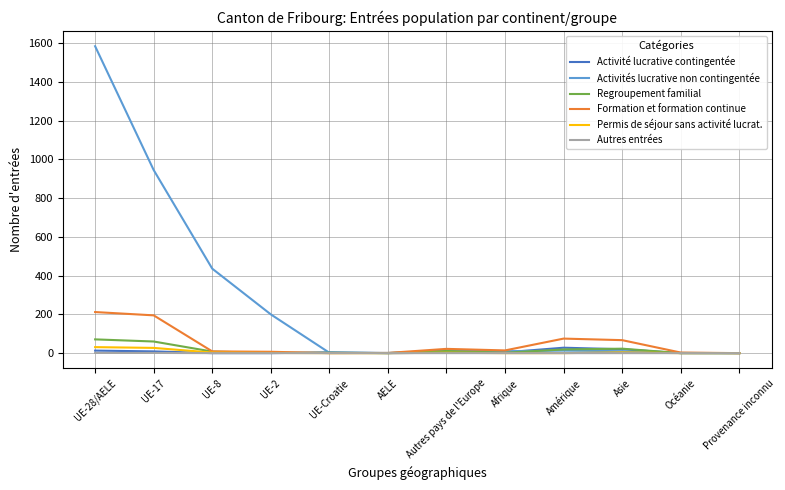

What is the greatest value displayed?

1584